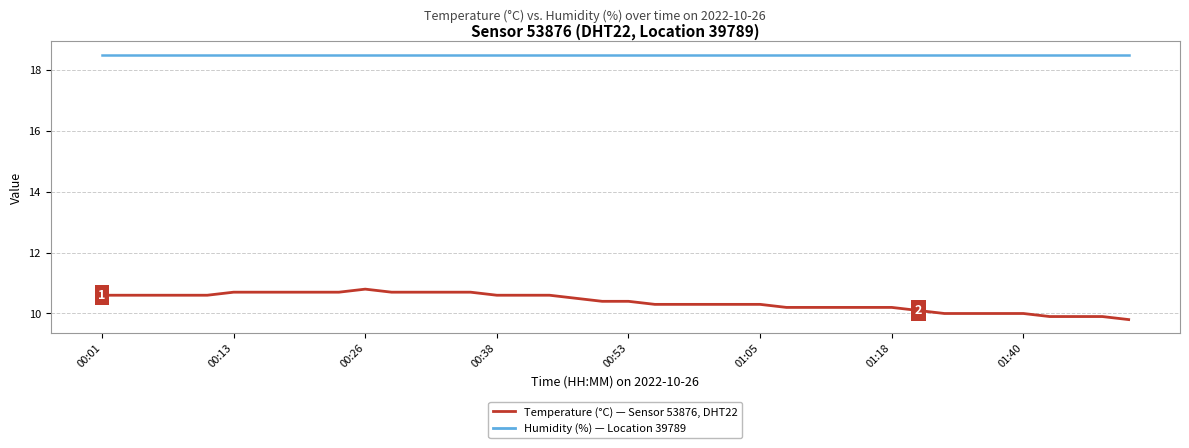

How many series are shown in this chart?

2